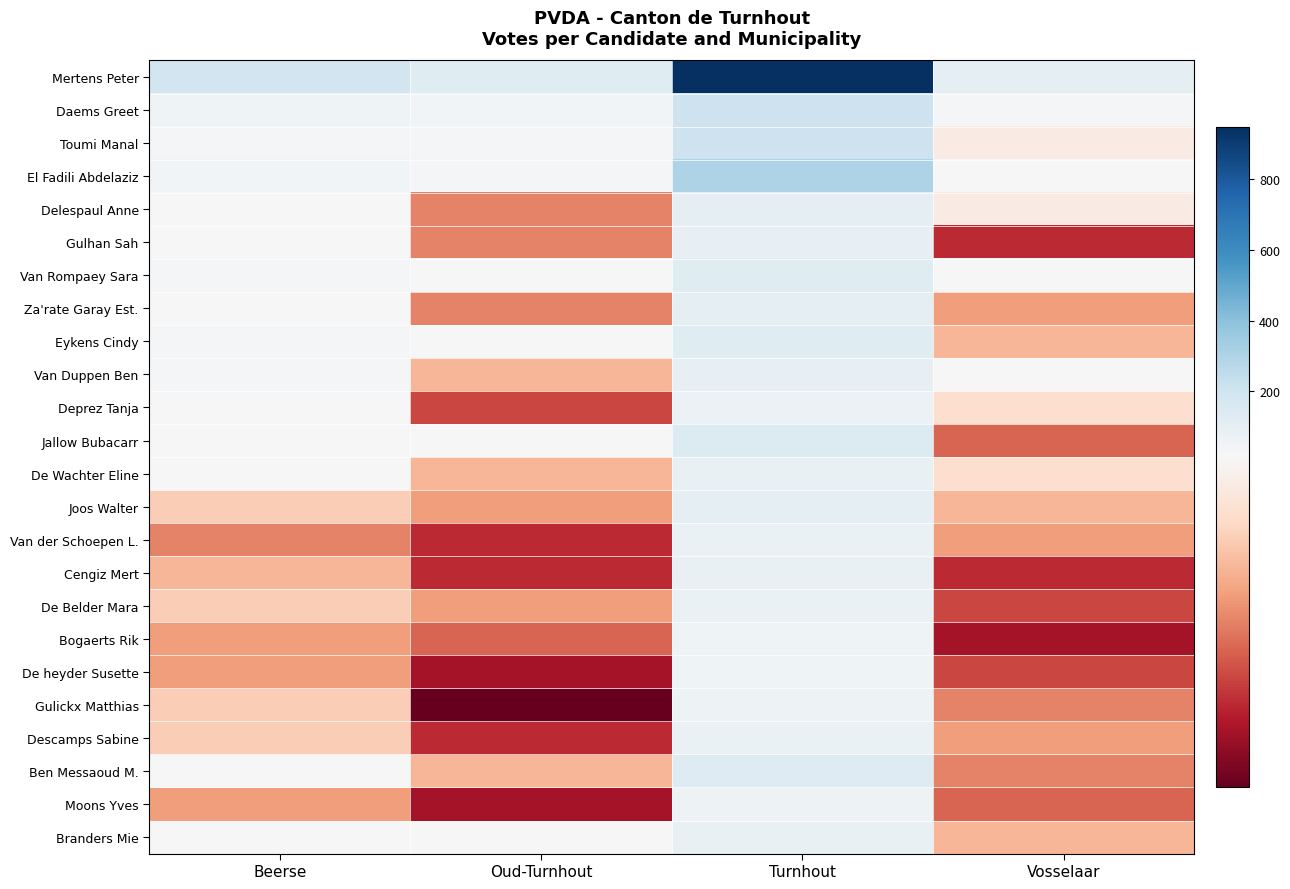

How many categories are shown in the chart?

4